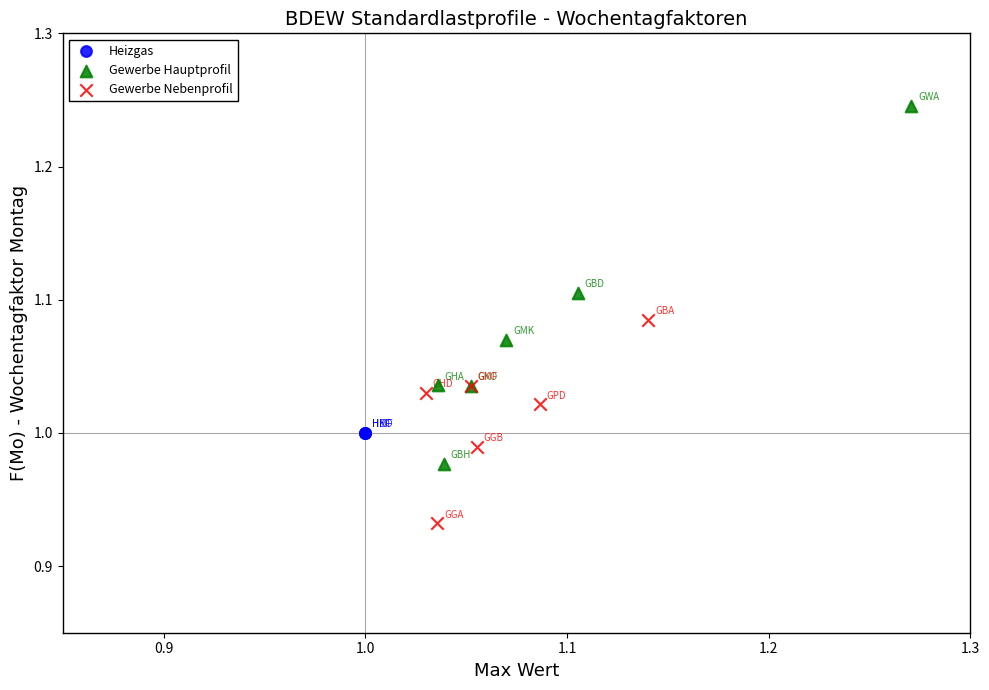

Which series contains the highest Y value?

Gewerbe Hauptprofil